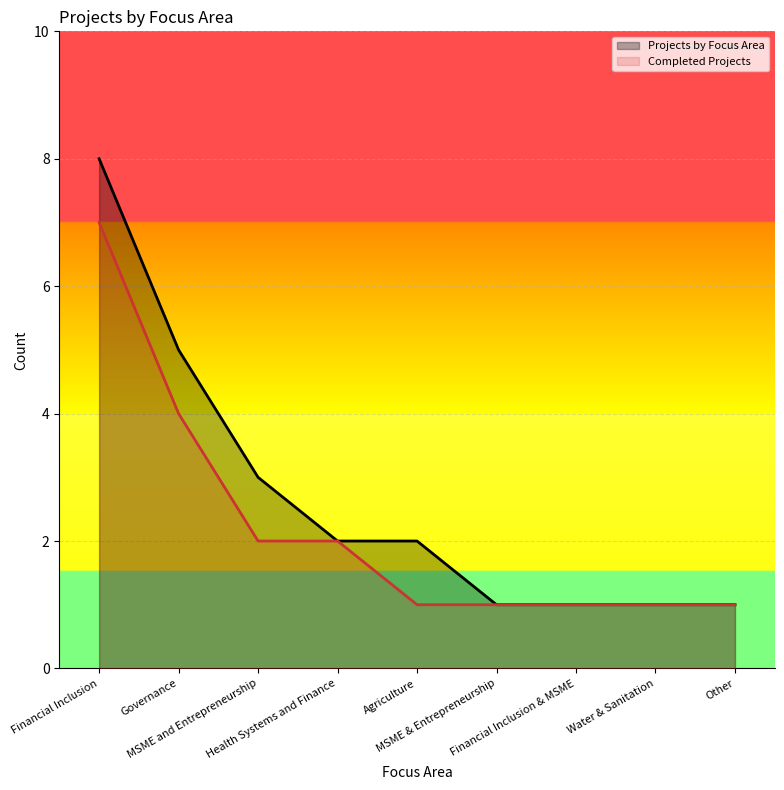

Which series has the largest total across all categories?

Projects by Focus Area